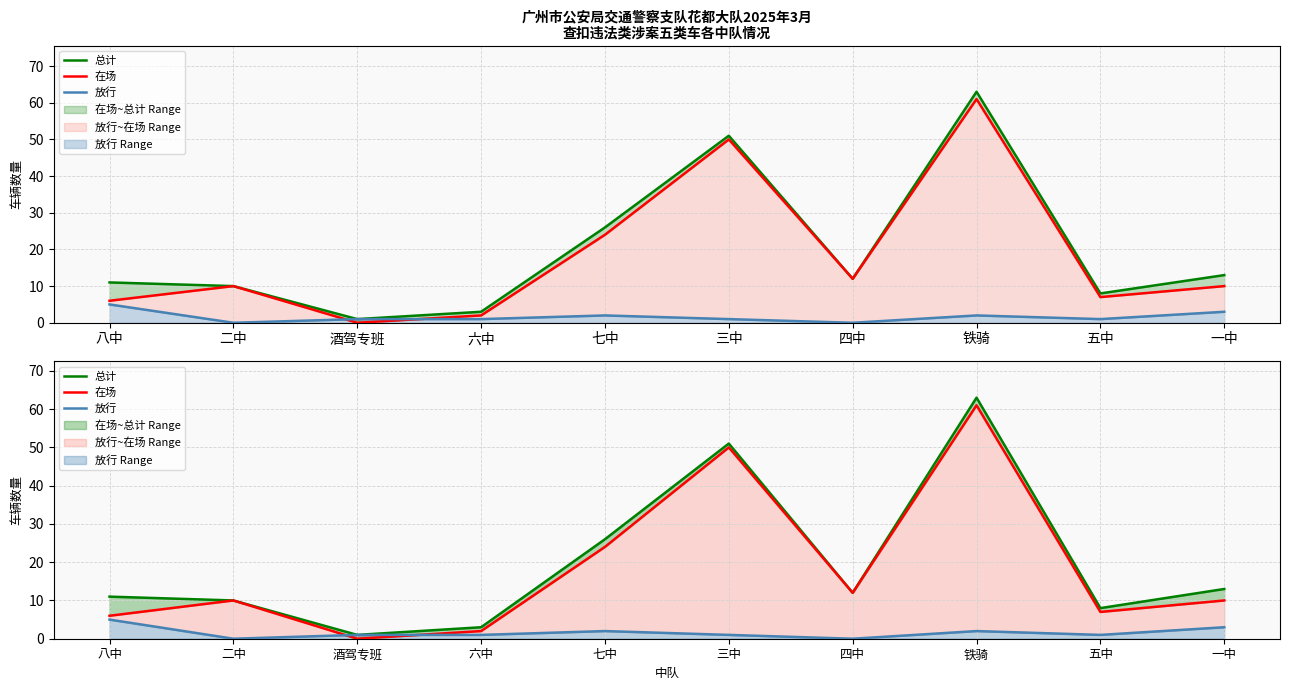

Reading left to right, transcribe all the data shown in this chart.

总计: 11	10	1	3	26	51	12	63	8	13
在场: 6	10	0	2	24	50	12	61	7	10
放行: 5	0	1	1	2	1	0	2	1	3